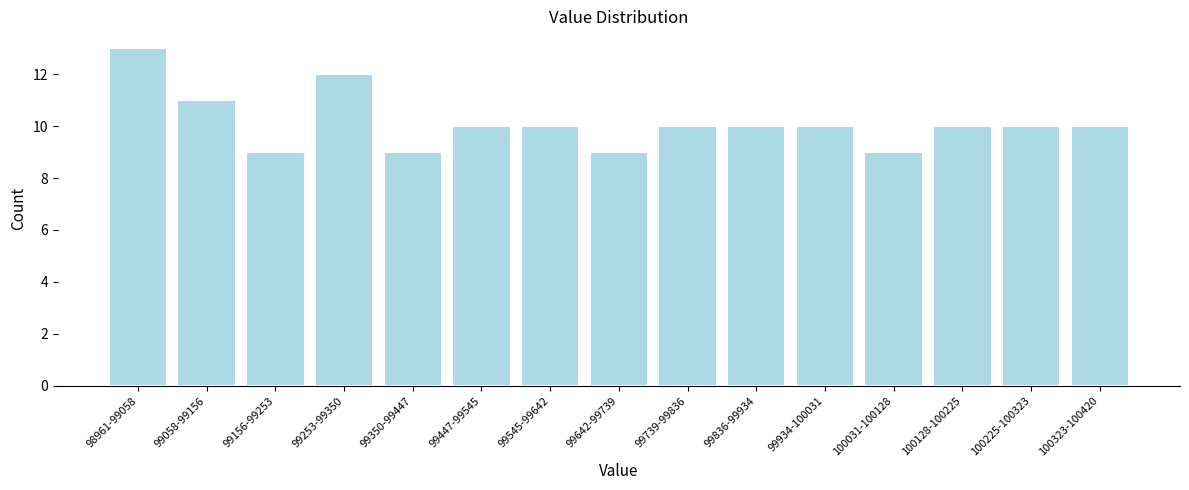

Reading right to left, list all the values displayed in this chart.

100323-100420=10	100225-100323=10	100128-100225=10	100031-100128=9	99934-100031=10	99836-99934=10	99739-99836=10	99642-99739=9	99545-99642=10	99447-99545=10	99350-99447=9	99253-99350=12	99156-99253=9	99058-99156=11	98961-99058=13